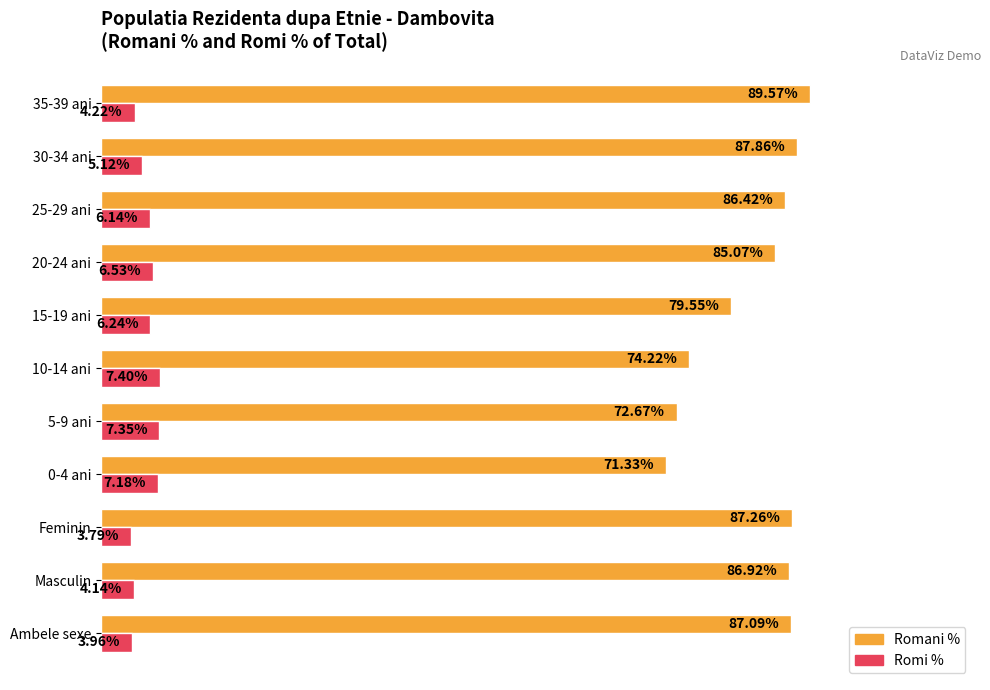

List the series in order of their overall mean, lowest first.

Romi %, Romani %